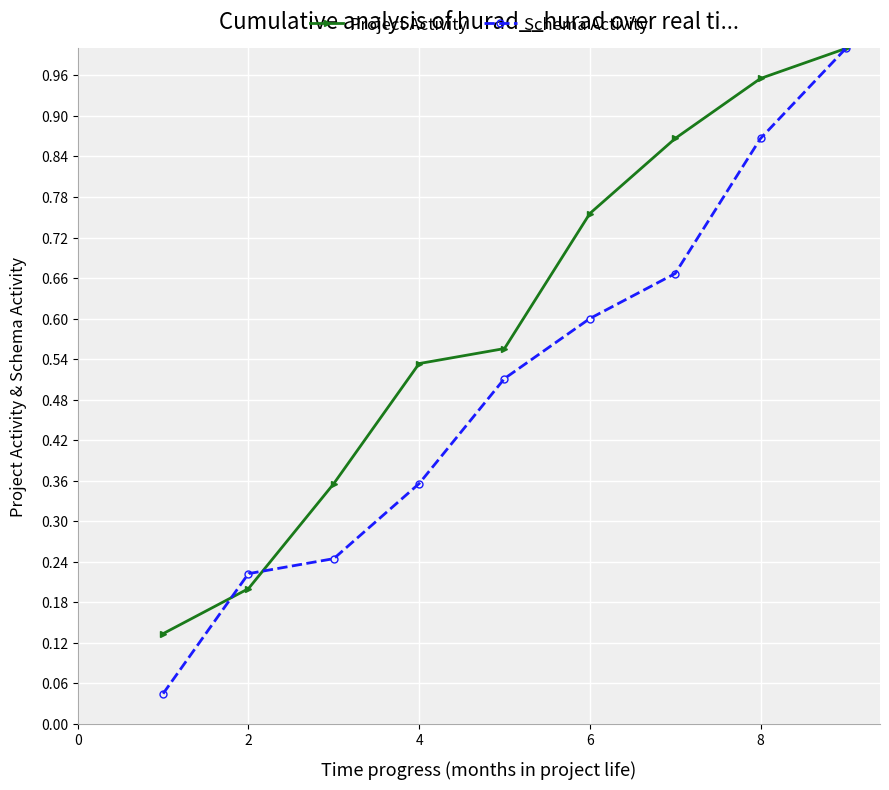

Which series has the largest range (max minus min)?

Schema Activity